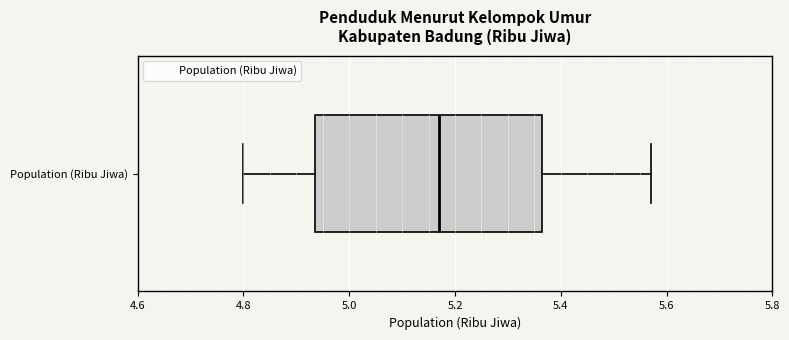

Transcribe this box plot: give where the median line is, the range the box spans, and where the two whiskers end, as read against the x-axis. The values are not printed on the chart, so give them approximately, as read against the axis.

median 5.18, box 4.94 to 5.36, whiskers 4.80 to 5.58